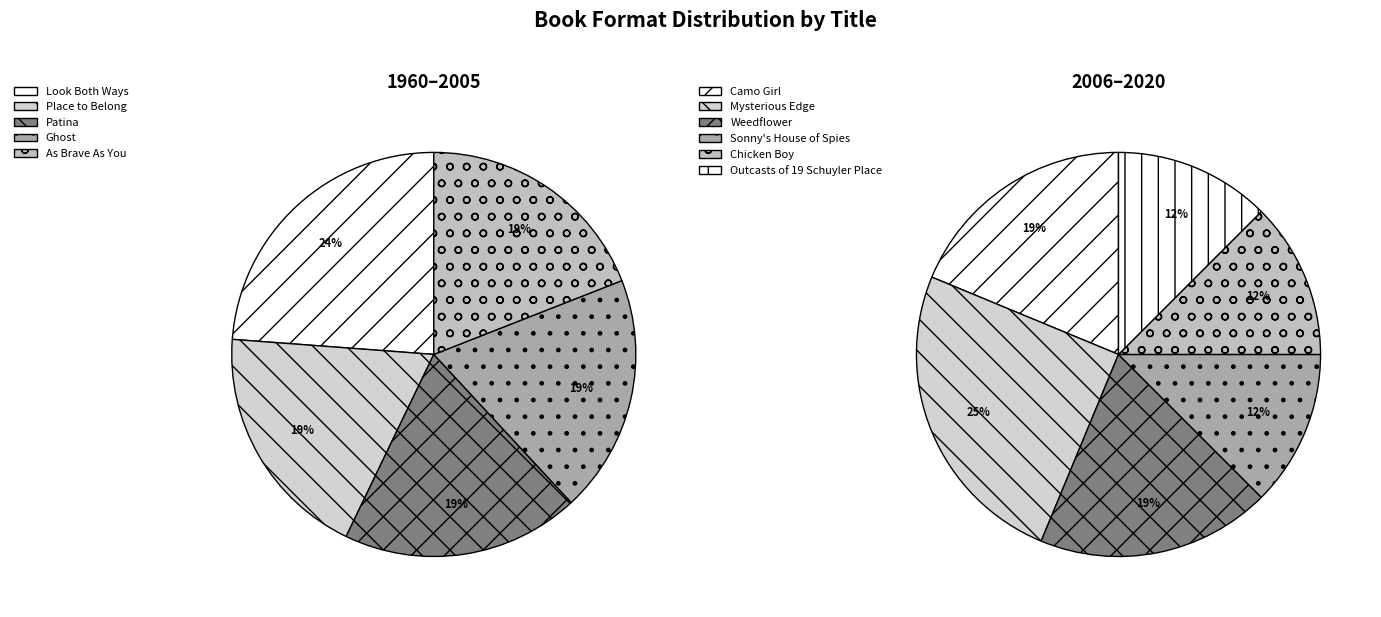

Which slice is the smallest?

Sonny's House of Spies